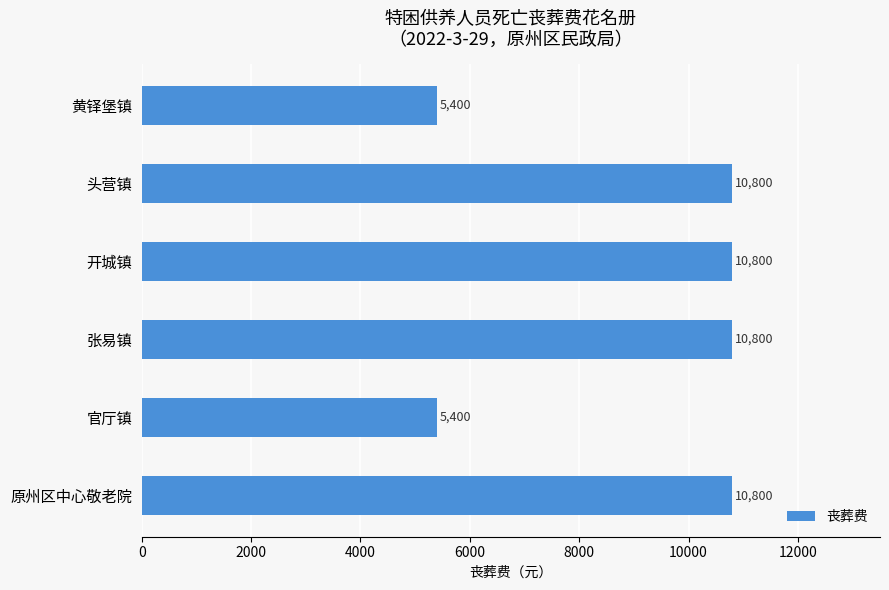

Read the value at 官厅镇, to the nearest 10.

5400